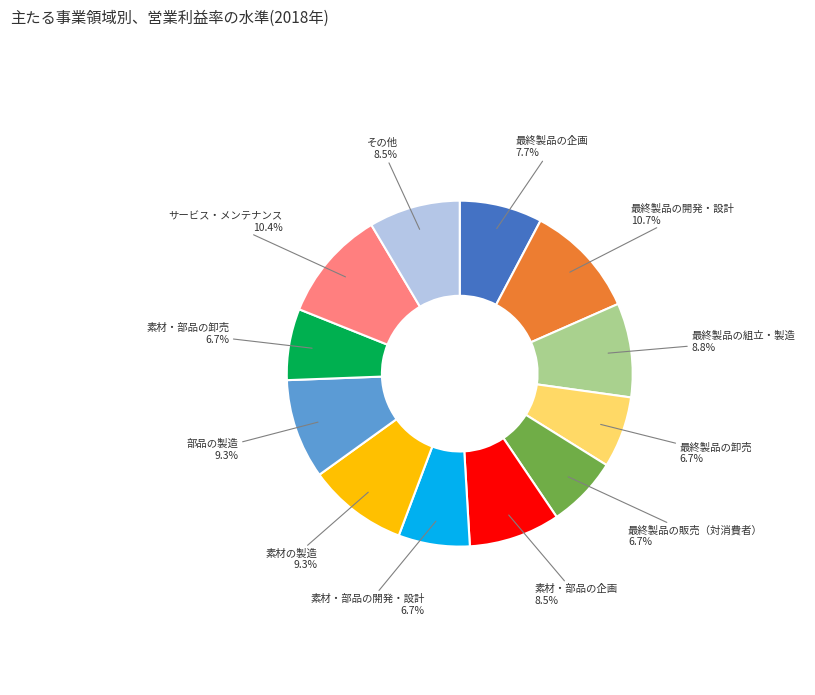

Is there any slice that represents more than half of the pie?

No